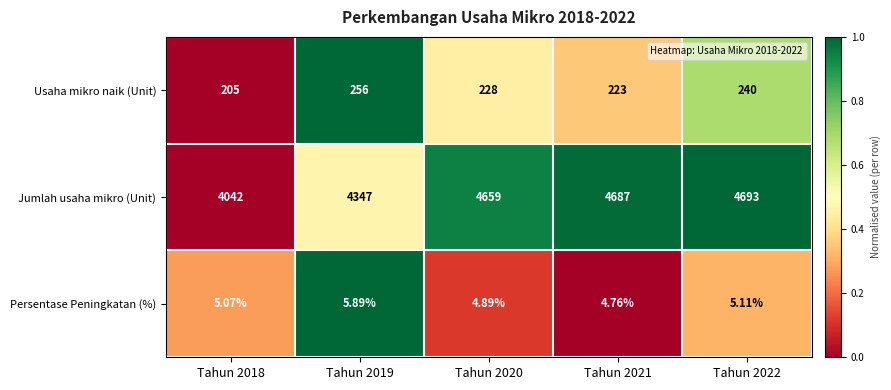

Which series changed the most between Tahun 2019 and Tahun 2022?

Jumlah usaha mikro (Unit)